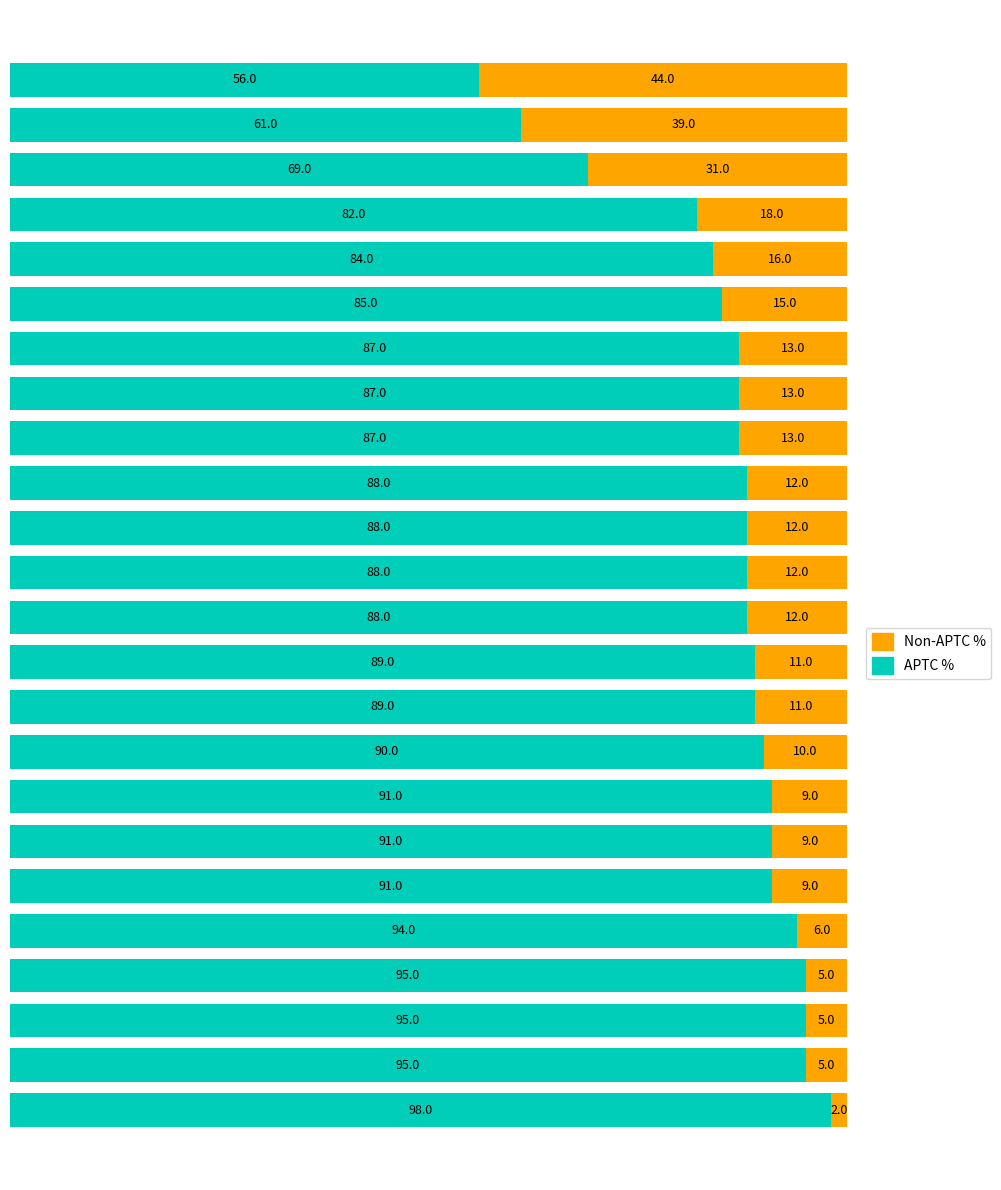

What is the maximum value for APTC %?

98